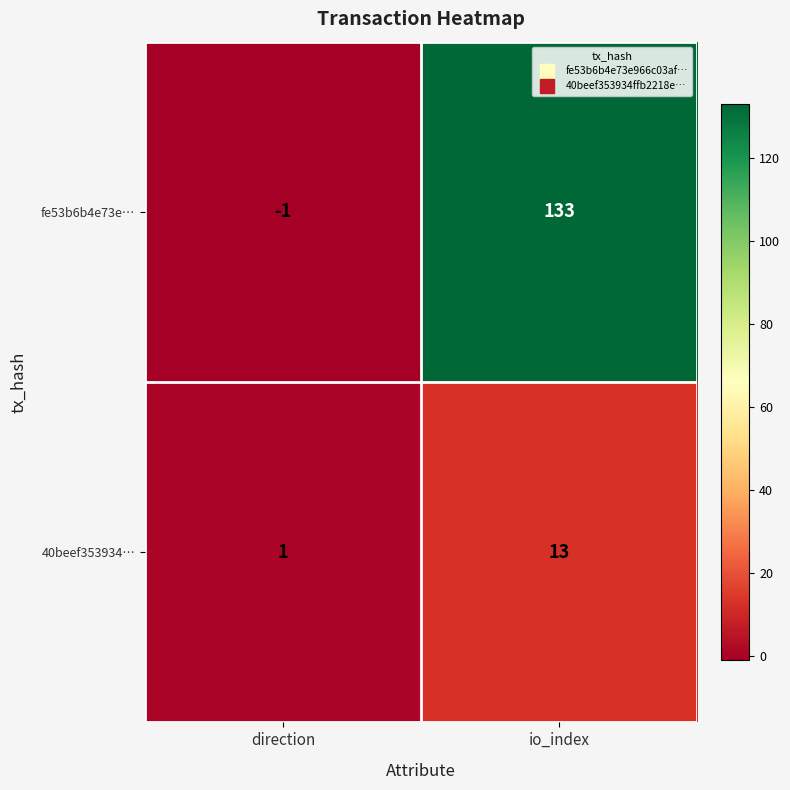

What is the maximum value shown in the chart?

133